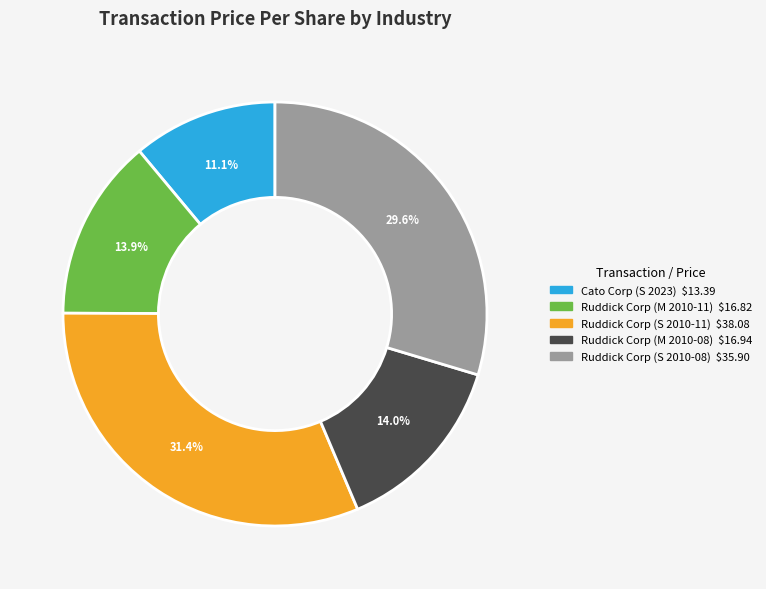

Does Ruddick Corp (S 2010-08) account for over 50% of the chart?

No